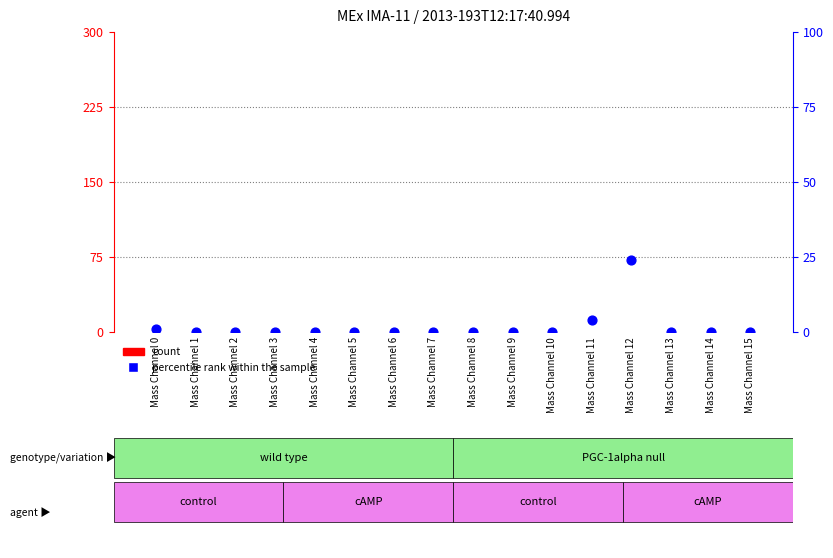

What is the total value across all series at Mass Channel 0?

1